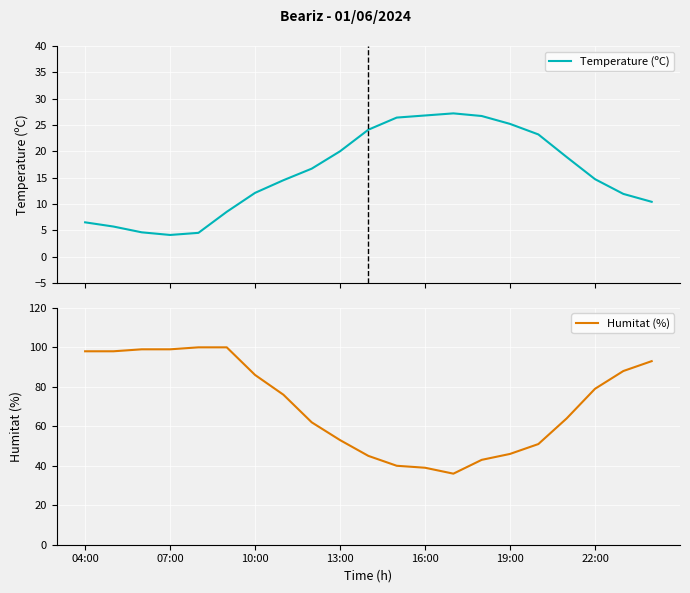

What is the minimum value for Temperature (ºC)?

4.1